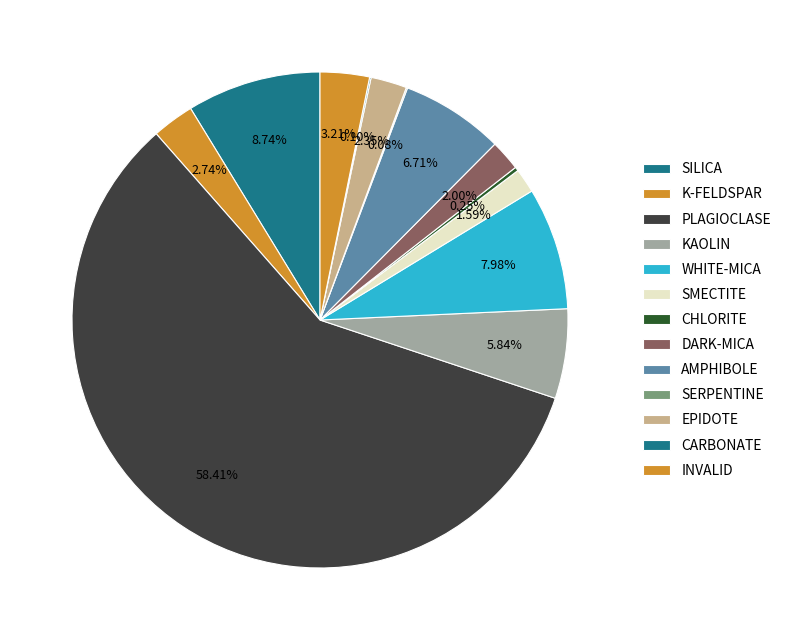

What is the largest slice in the pie chart?

PLAGIOCLASE